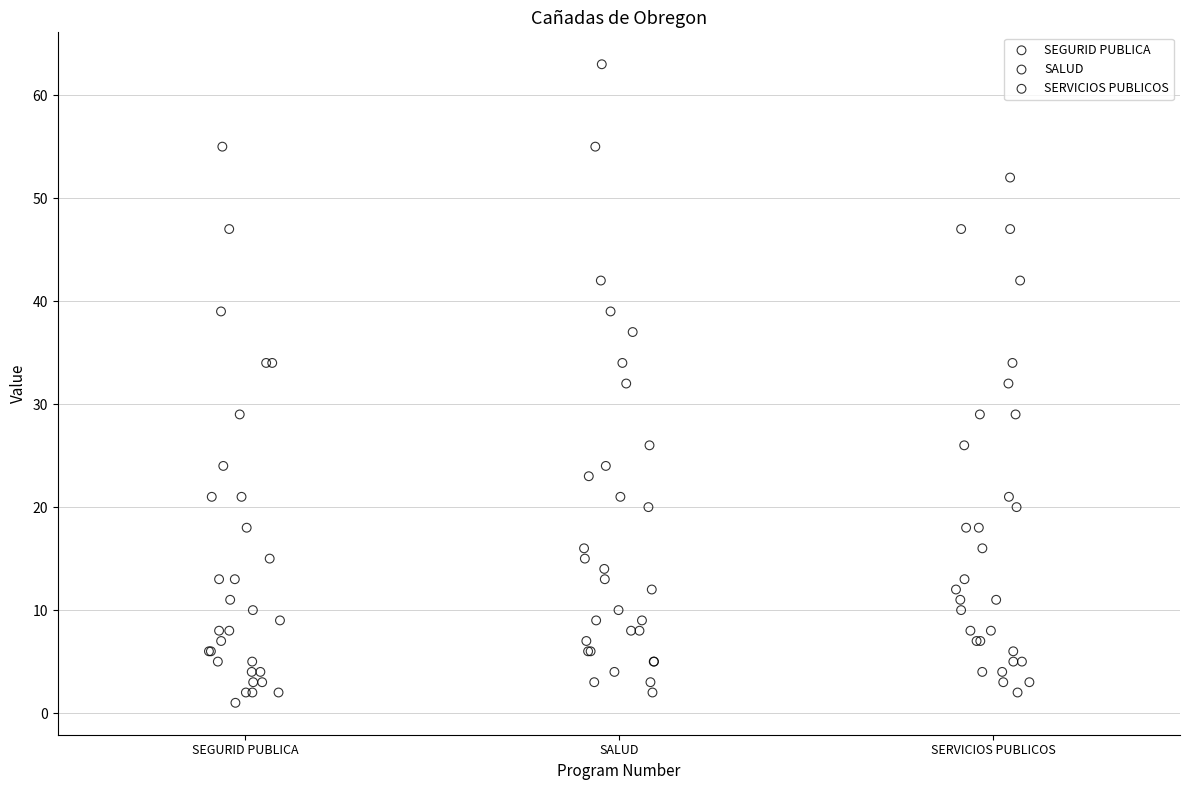

Which series reaches the minimum Y coordinate?

SEGURID PUBLICA